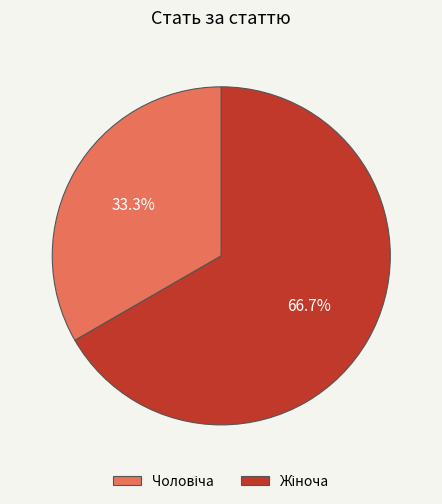

The Жіноча slice represents 67% of the pie. True or false?

True